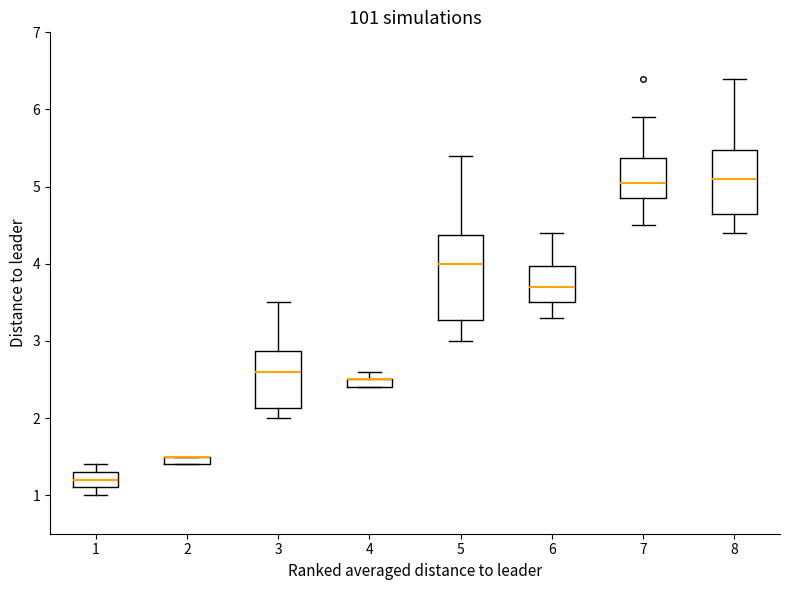

Which box is the tallest, from its lower edge to its upper edge?

5